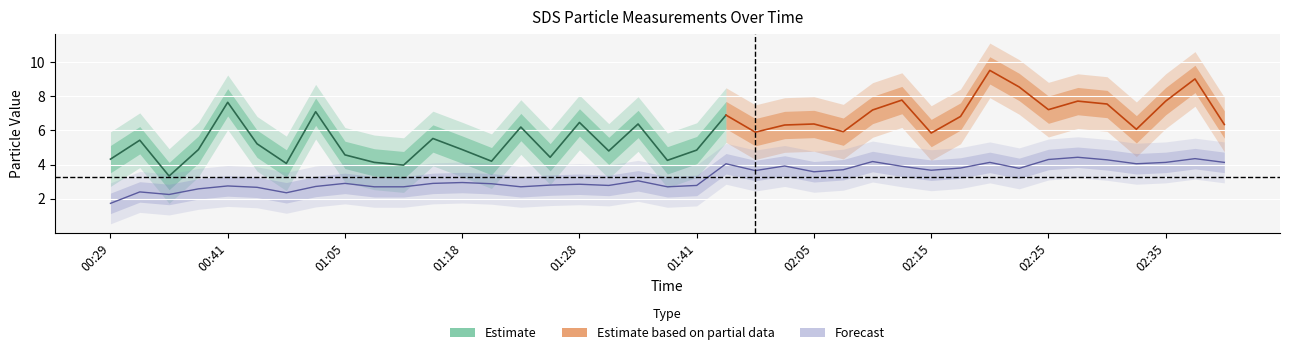

What is the difference between the values at 02:20 and 02:27?

0.3